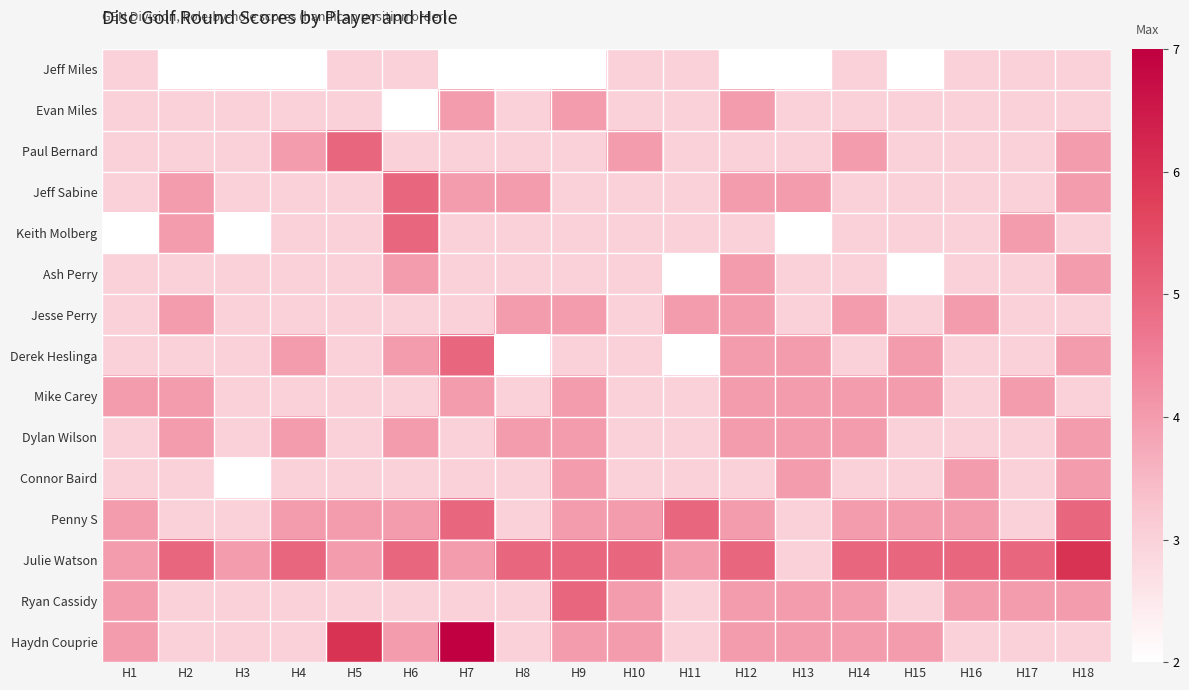

At which category is the sum across all series the highest?

H18